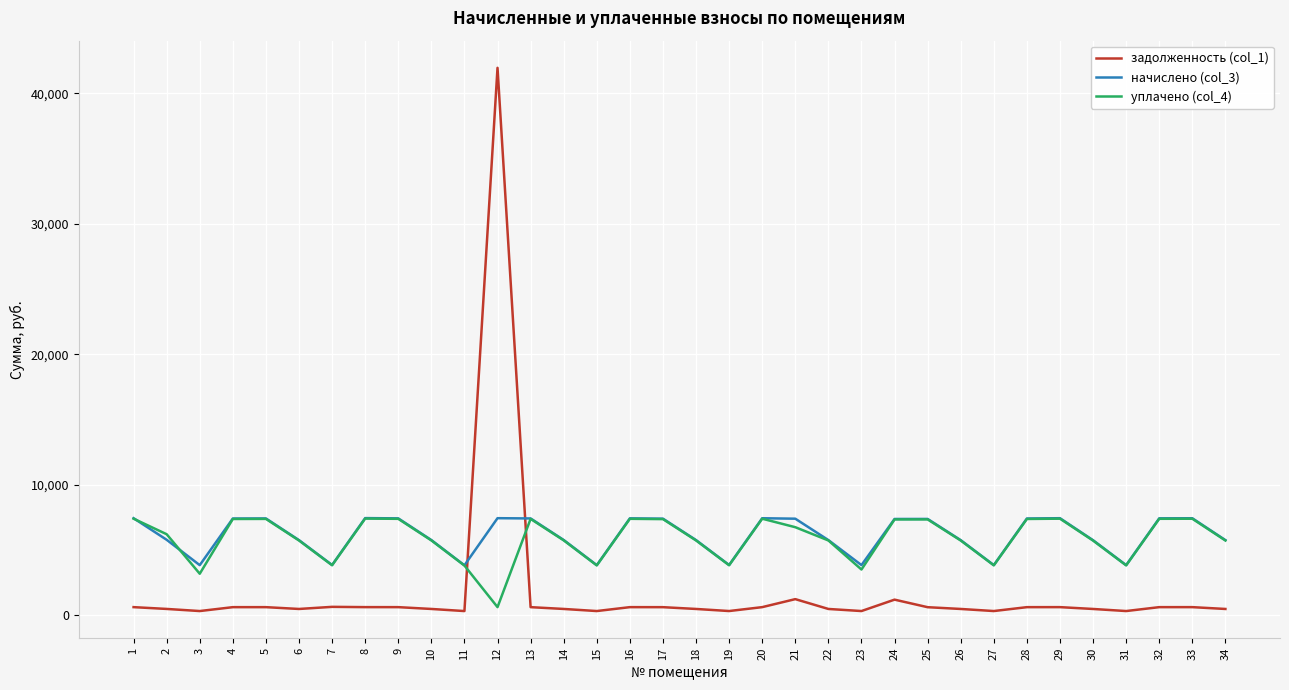

Which series has the largest range (max minus min)?

задолженность (col_1)